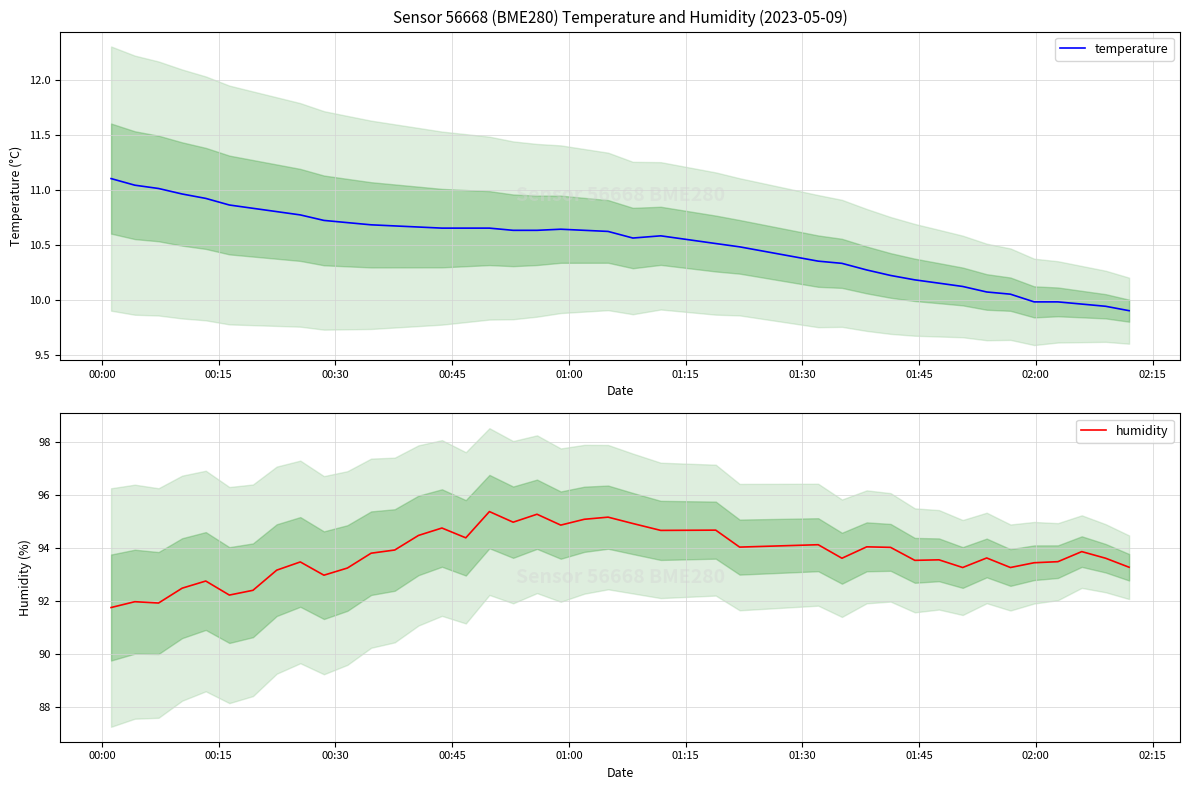

Reading right to left, transcribe all the data shown in this chart.

temperature: 9.9	9.9	10.0	10.0	10.0	10.1	10.1	10.1	10.2	10.2	10.2	10.3	10.3	10.3	10.5	10.5	10.6	10.6	10.6	10.6	10.6	10.6	10.6	10.7	10.7	10.7	10.7	10.7	10.7	10.7	10.7	10.8	10.8	10.8	10.9	10.9	11.0	11.0	11.0	11.1
humidity: 93.3	93.6	93.9	93.5	93.5	93.3	93.6	93.3	93.6	93.5	94.0	94.0	93.6	94.1	94.0	94.7	94.7	94.9	95.2	95.1	94.9	95.3	95.0	95.4	94.4	94.8	94.5	93.9	93.8	93.2	93.0	93.5	93.2	92.4	92.2	92.8	92.5	91.9	92.0	91.8